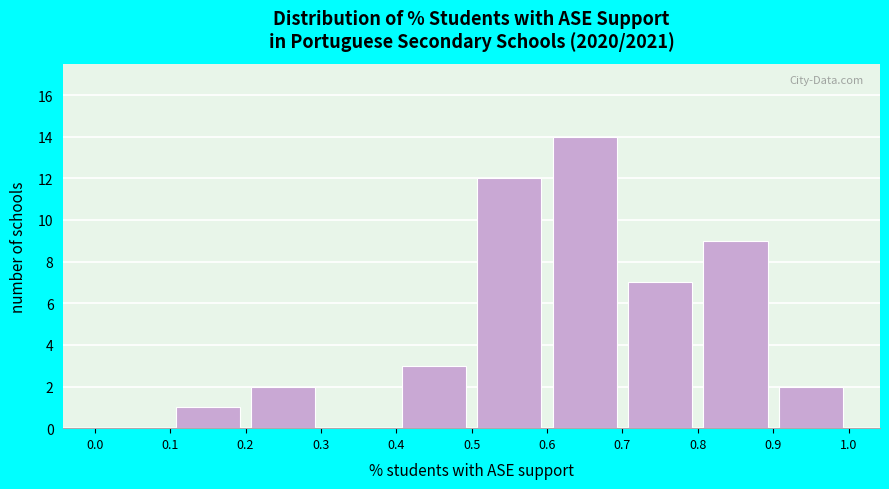

Reading left to right, list every bar in this chart as the range it spans on the x-axis followed by its height. The values are not printed on the chart, so give them approximately, as read against the axis.

0.0 to 0.1: 0
0.1 to 0.2: 1
0.2 to 0.3: 2
0.3 to 0.4: 0
0.4 to 0.5: 3
0.5 to 0.6: 12
0.6 to 0.7: 14
0.7 to 0.8: 7
0.8 to 0.9: 9
0.9 to 1.0: 2